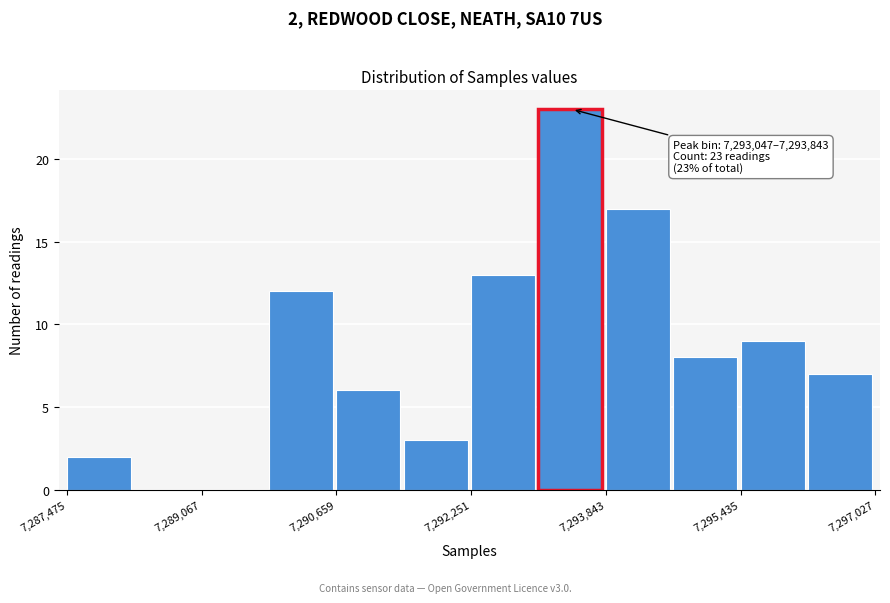

Read against the x-axis, roughly where is the centre of the tallest bar?

7293400